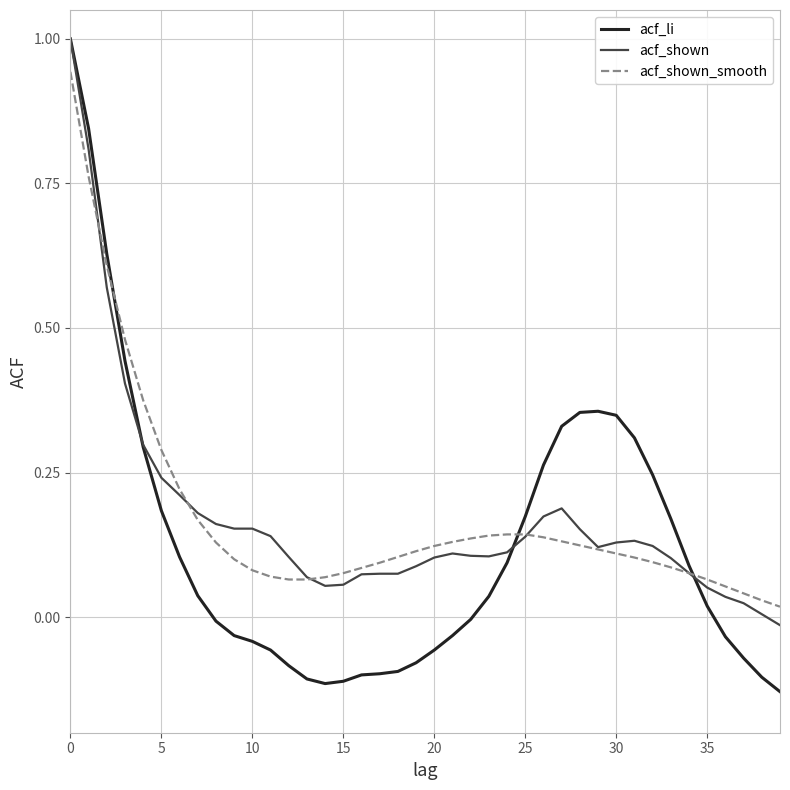

What are all the series names shown in the legend?

acf_li, acf_shown, acf_shown_smooth